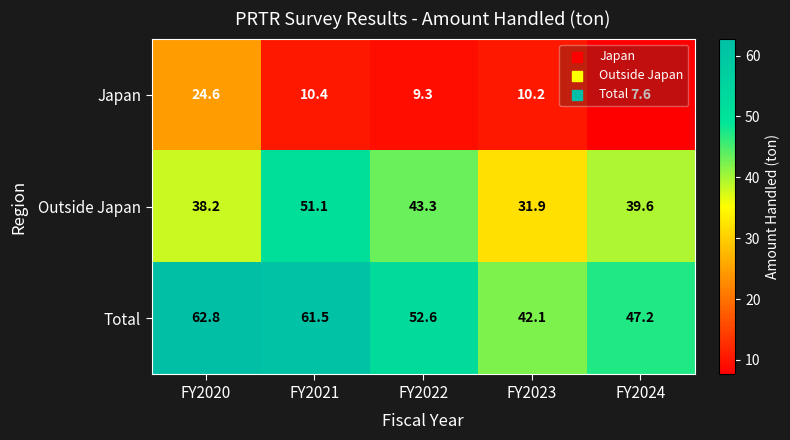

What is the maximum value for Total?

62.8